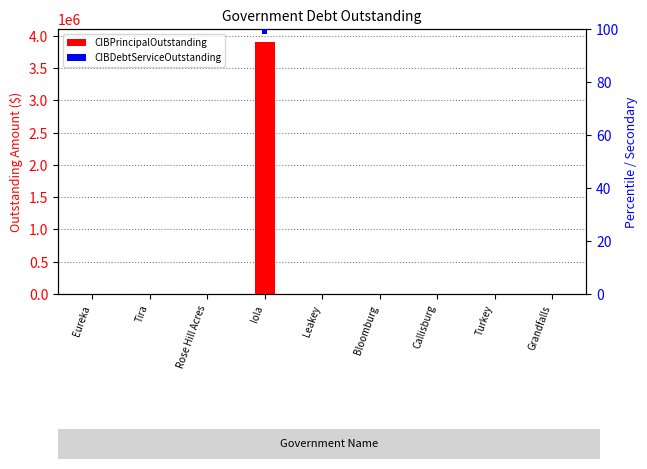

Rank the series by their maximum value, from lowest to highest.

CIBDebtServiceOutstanding, CIBPrincipalOutstanding